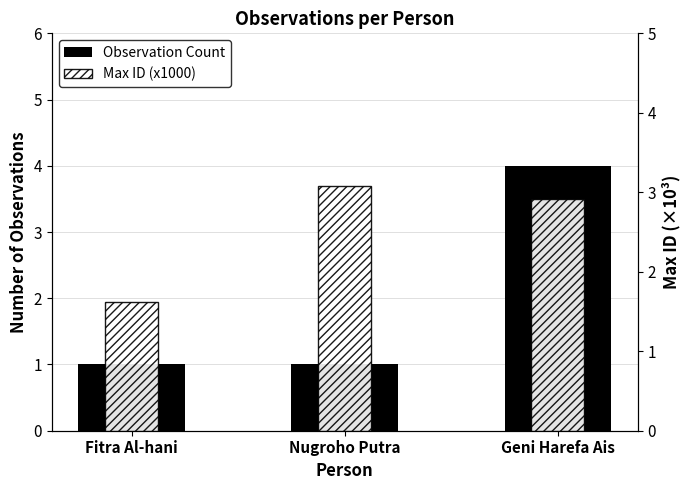

What is the greatest value displayed?

4.0